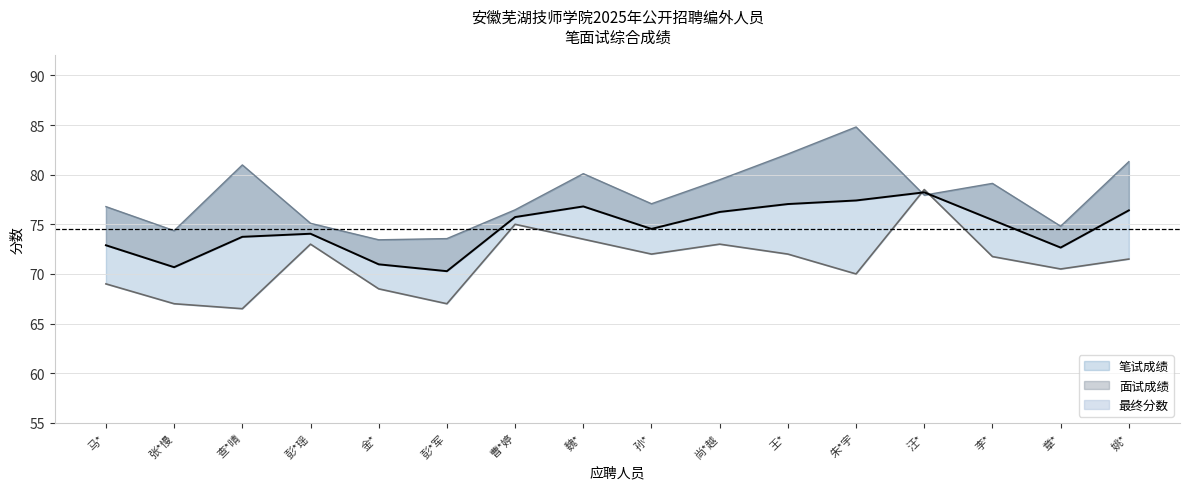

List the series in order of their overall mean, highest first.

面试成绩, 最终分数, 笔试成绩